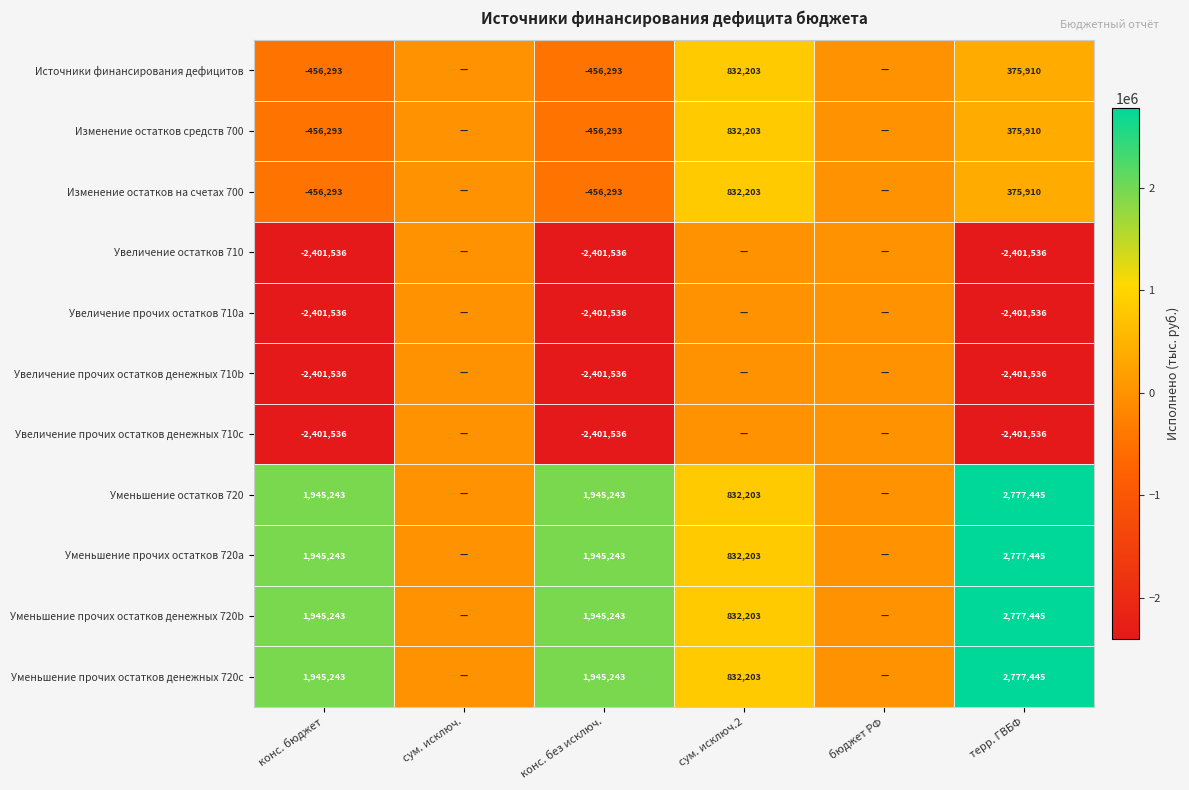

True or false: Источники финансирования дефицитов has a value of 1155563 at сум. исключ.2.

False